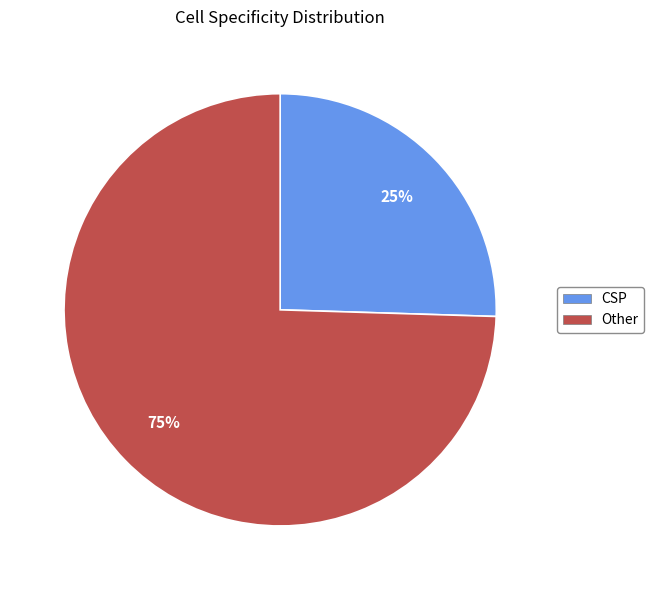

Which category accounts for the majority?

Other